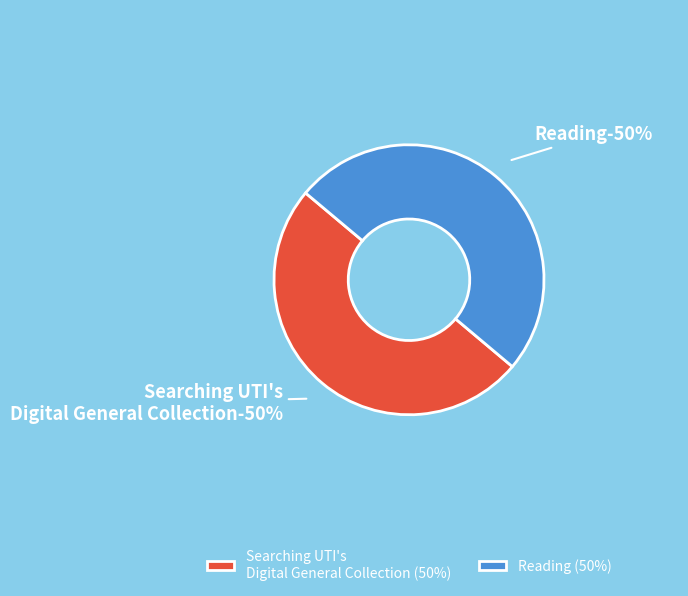

To the nearest percent, what is the combined percentage of Reading and Searching UTI's Digital General Collection?

100%